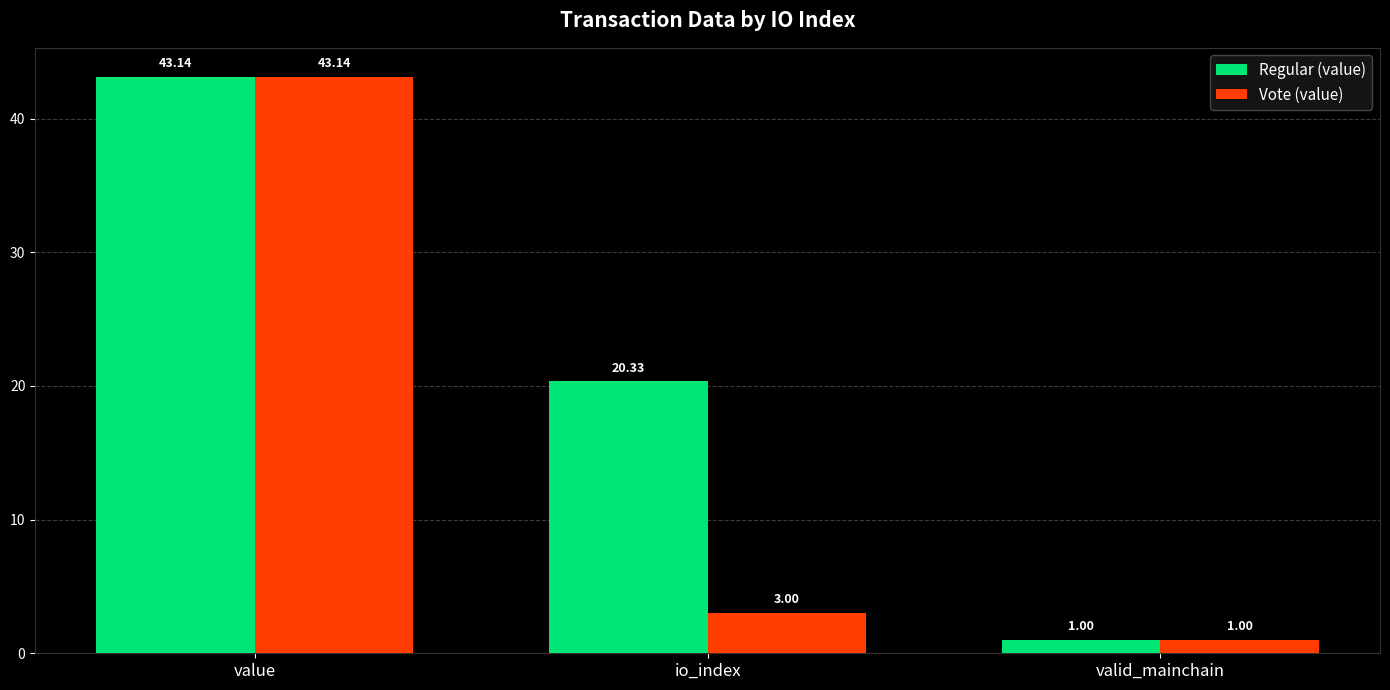

Is the value of Vote (value) at io_index greater than the value of Regular (value) at valid_mainchain?

Yes